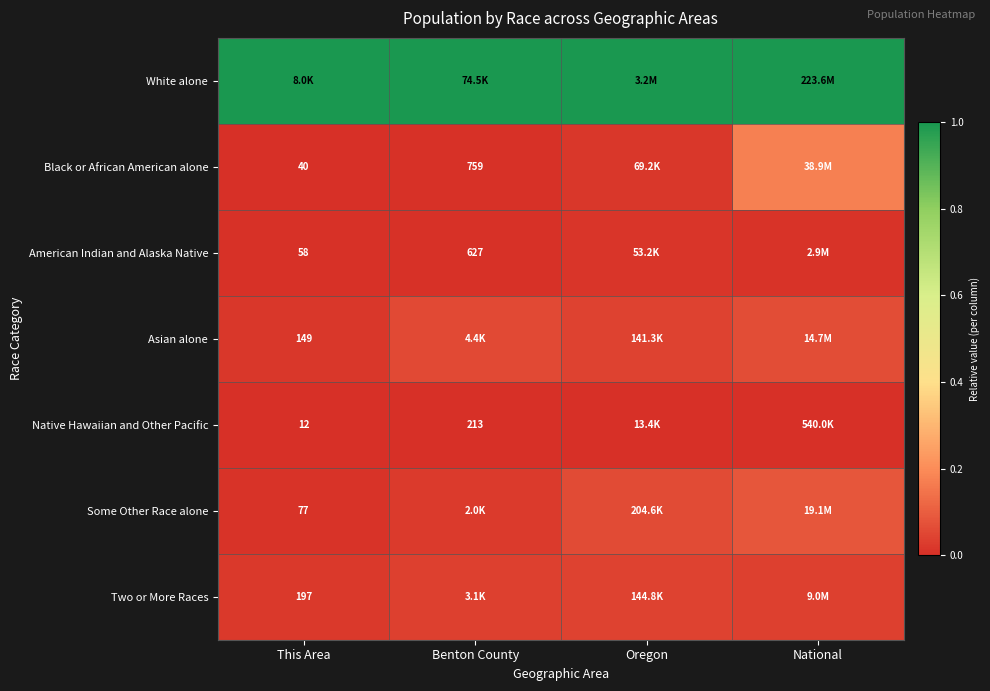

At which category is the sum across all series the highest?

National